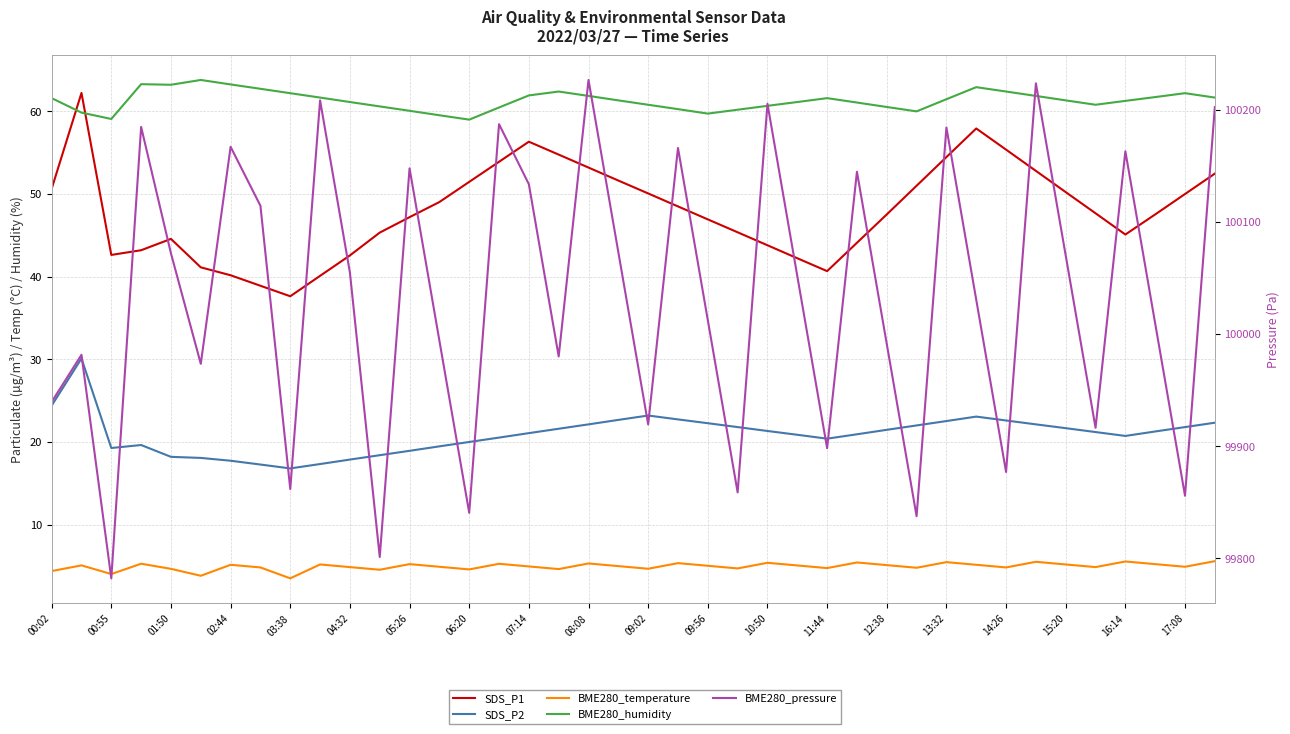

How many interior local valleys does the BME280_temperature series have?

13